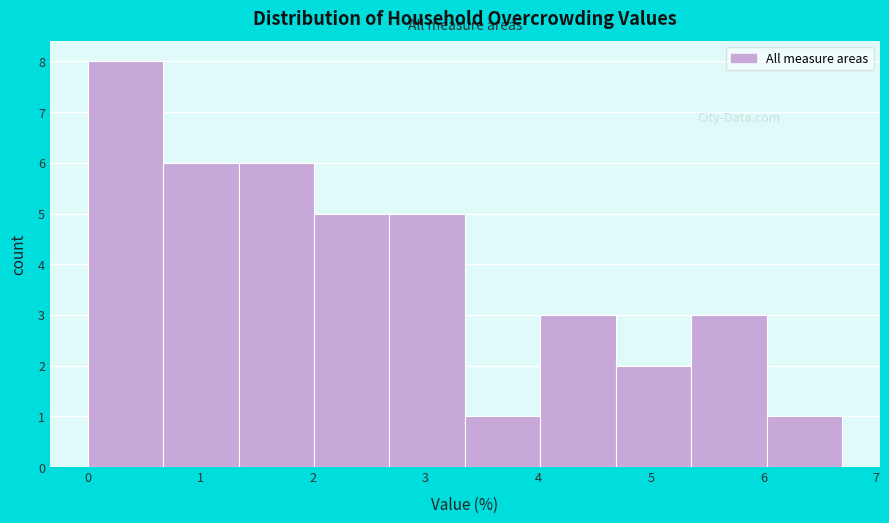

Which range on the x-axis has the tallest bar?

0.00 to 0.67